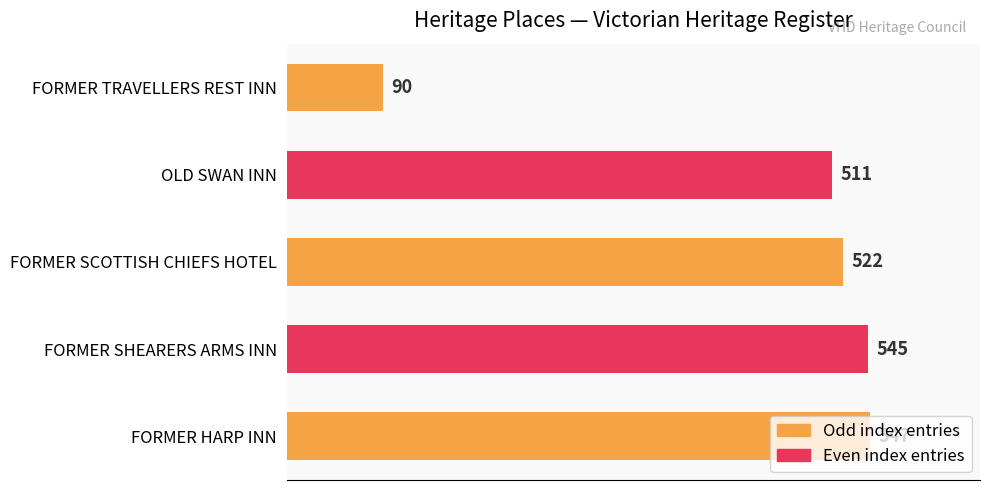

Is it true that the value at FORMER HARP INN is 547?

True